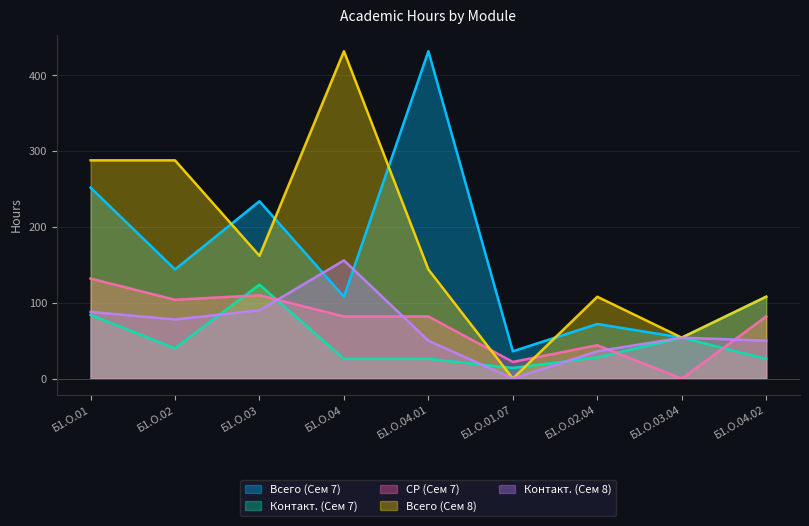

Between Б1.О.04 and Б1.О.02.04, which is larger?

Б1.О.04